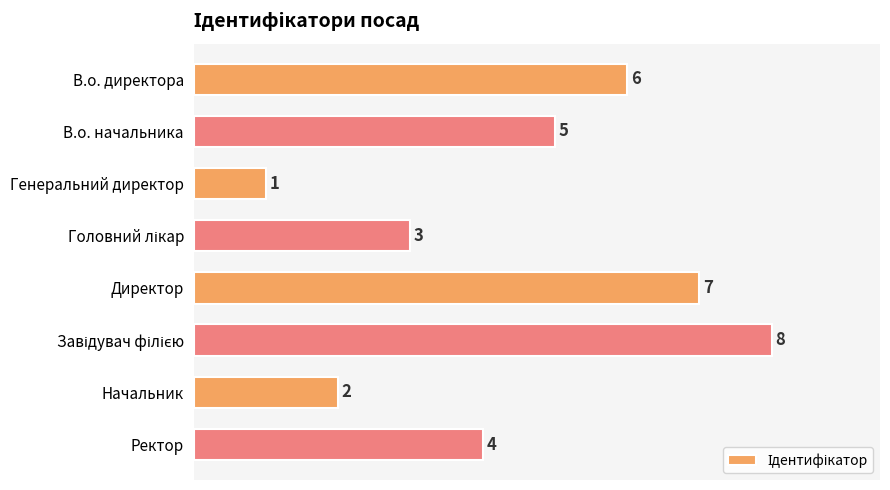

Which label corresponds to the smallest value in the chart?

Генеральний директор